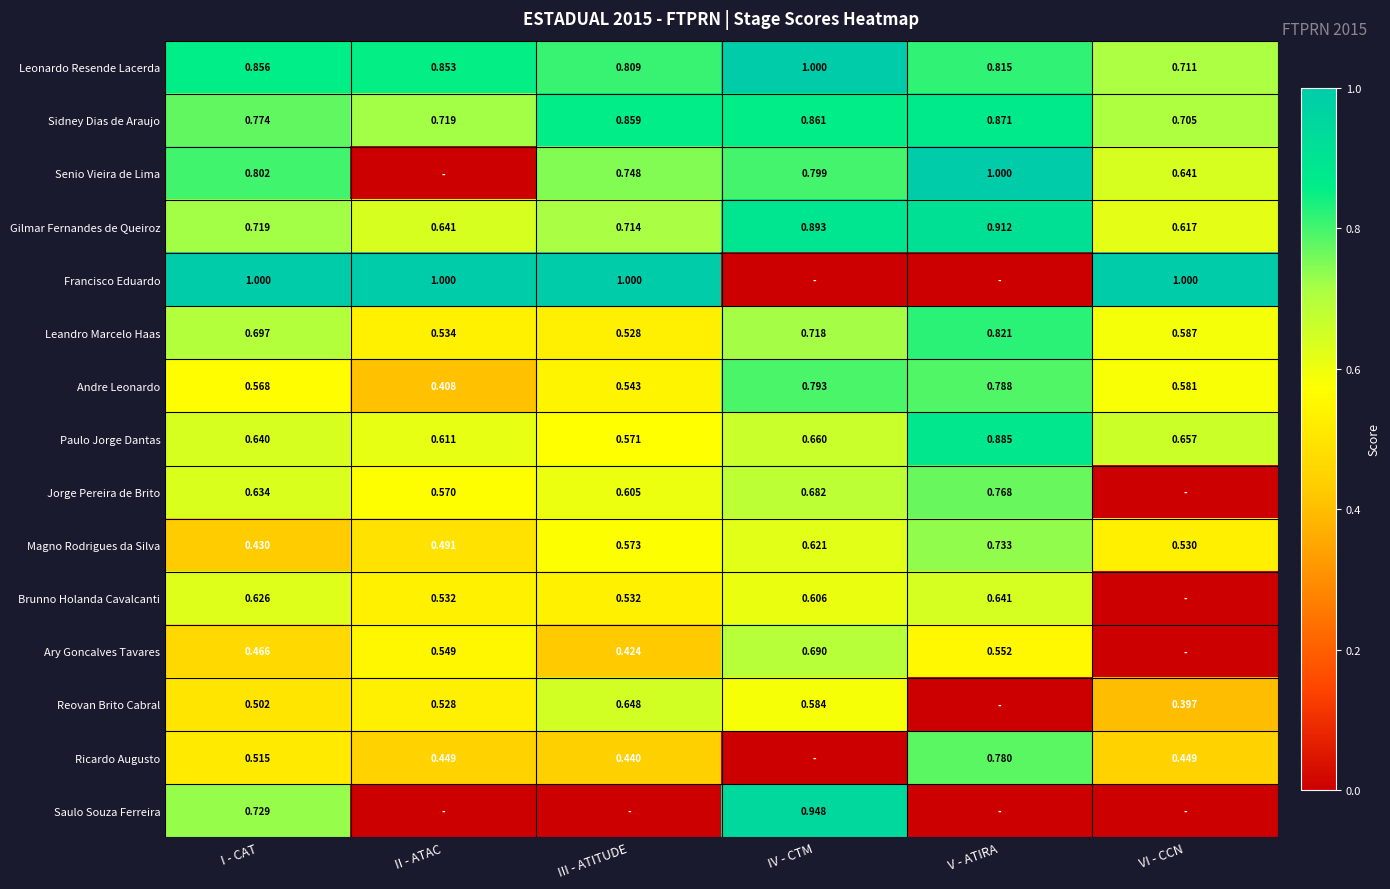

Which category has the lowest value in the Magno Rodrigues da Silva series?

I - CAT